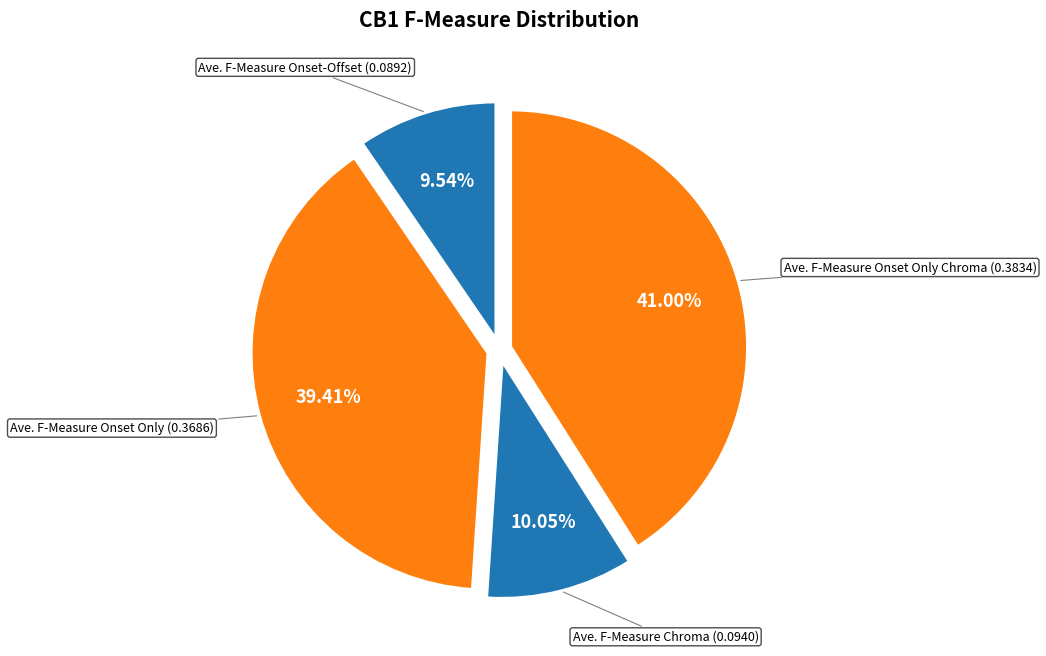

To the nearest percent, what portion does Ave. F-Measure Chroma represent?

10%